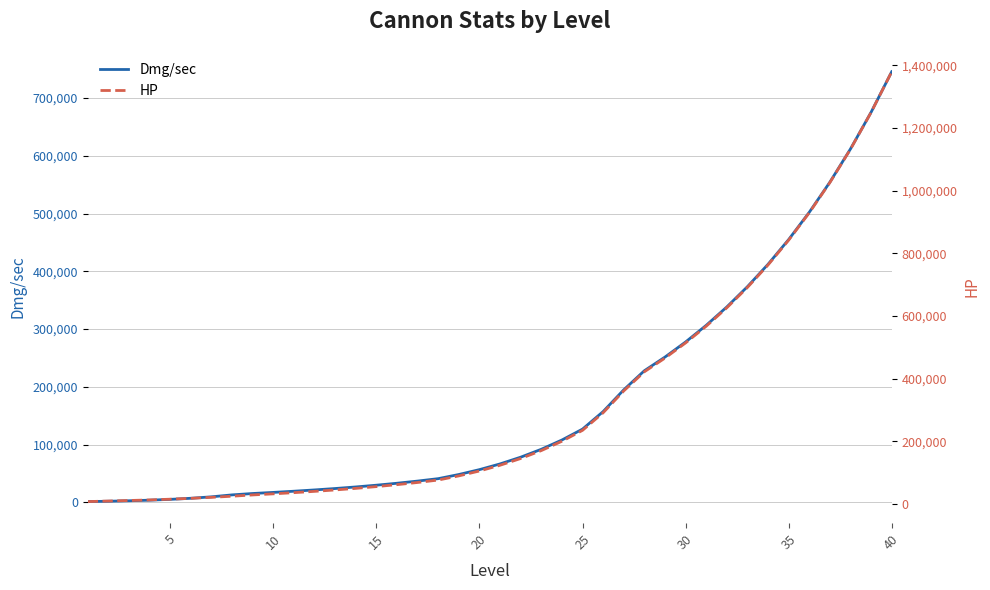

Which series has the largest total across all categories?

HP